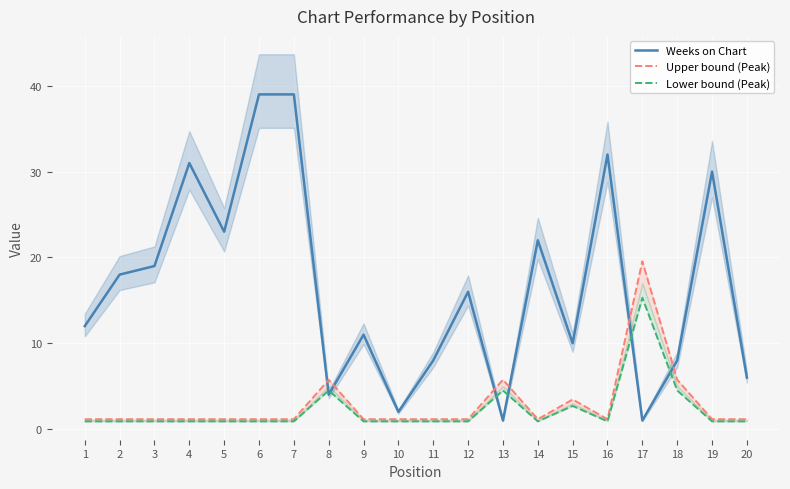

True or false: Upper bound (Peak) has more than 0 interior local peaks.

True